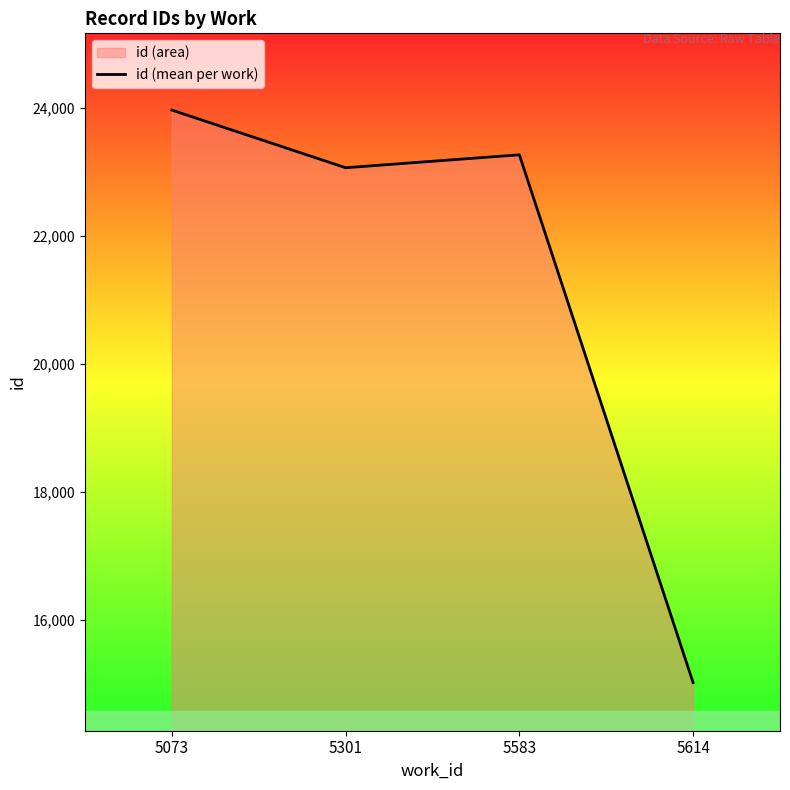

Where is the data nearest to the value 19494?

5301